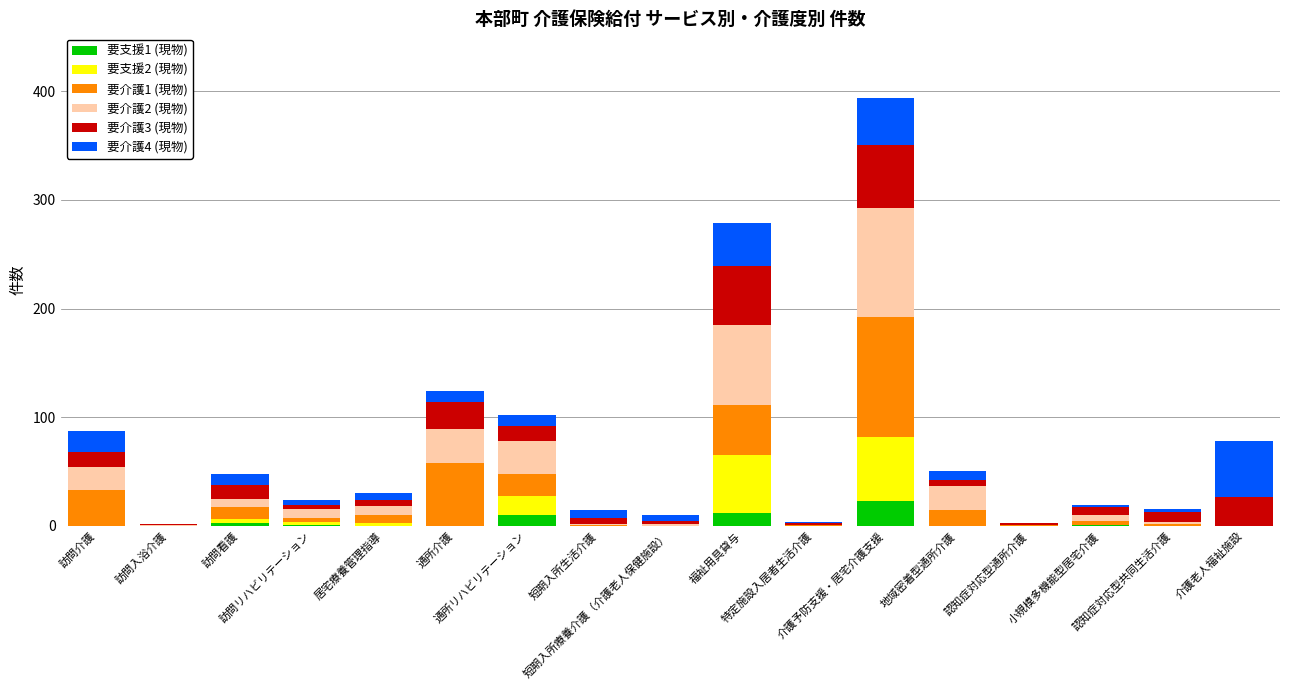

How many distinct data groups are displayed?

6